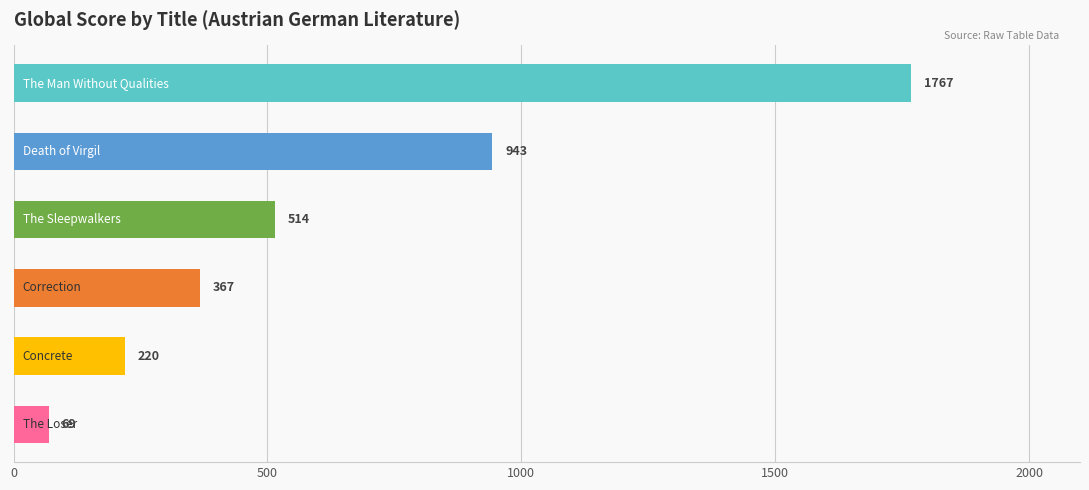

What is the greatest value displayed?

1767